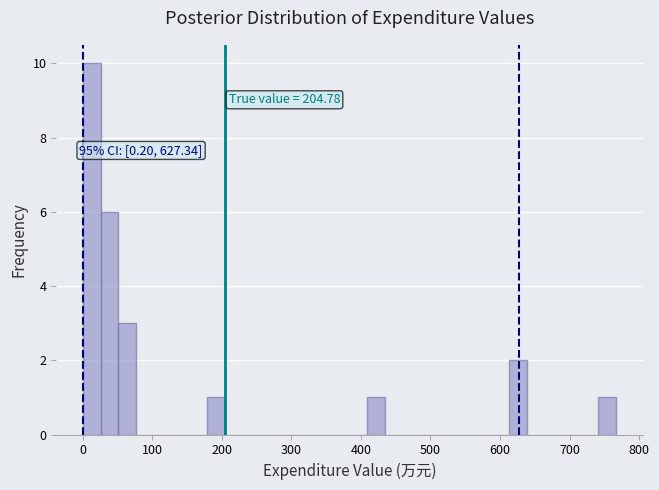

Read against the x-axis, roughly where is the centre of the tallest bar?

10